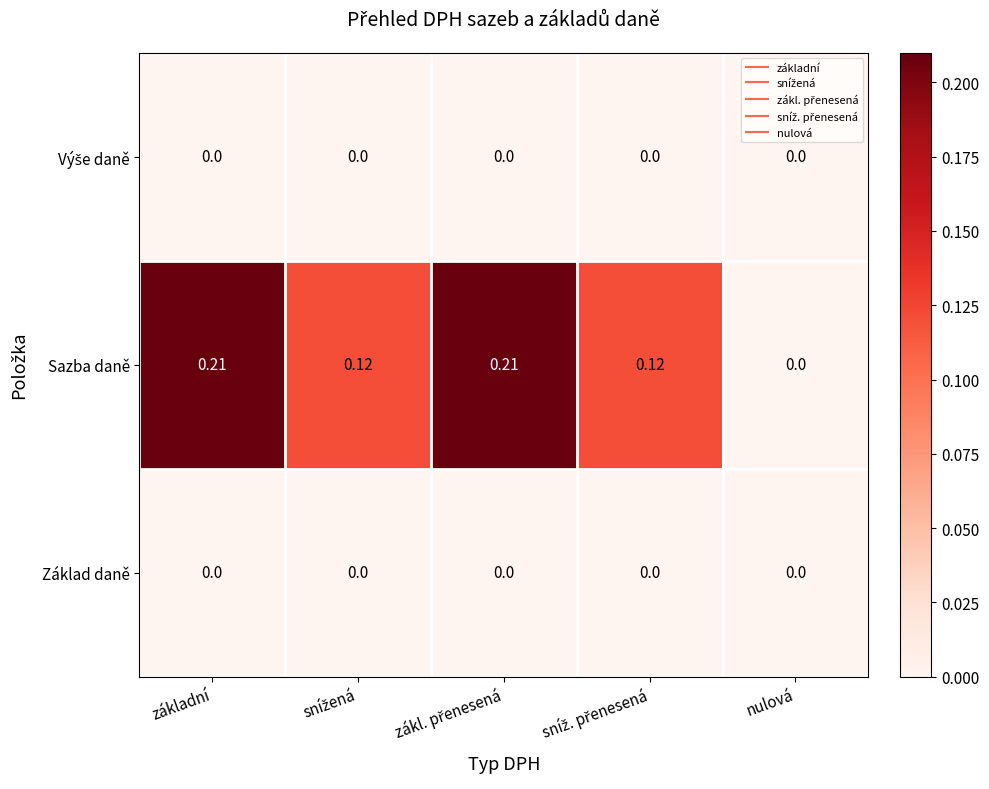

Which series has the largest range (max minus min)?

Sazba daně